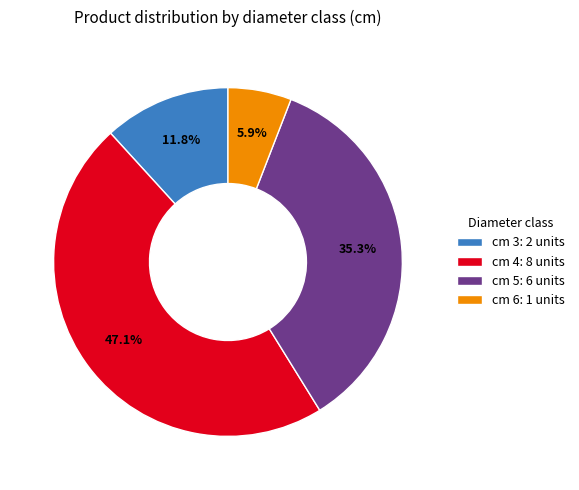

True or false: cm 6 accounts for 20% of the total.

False